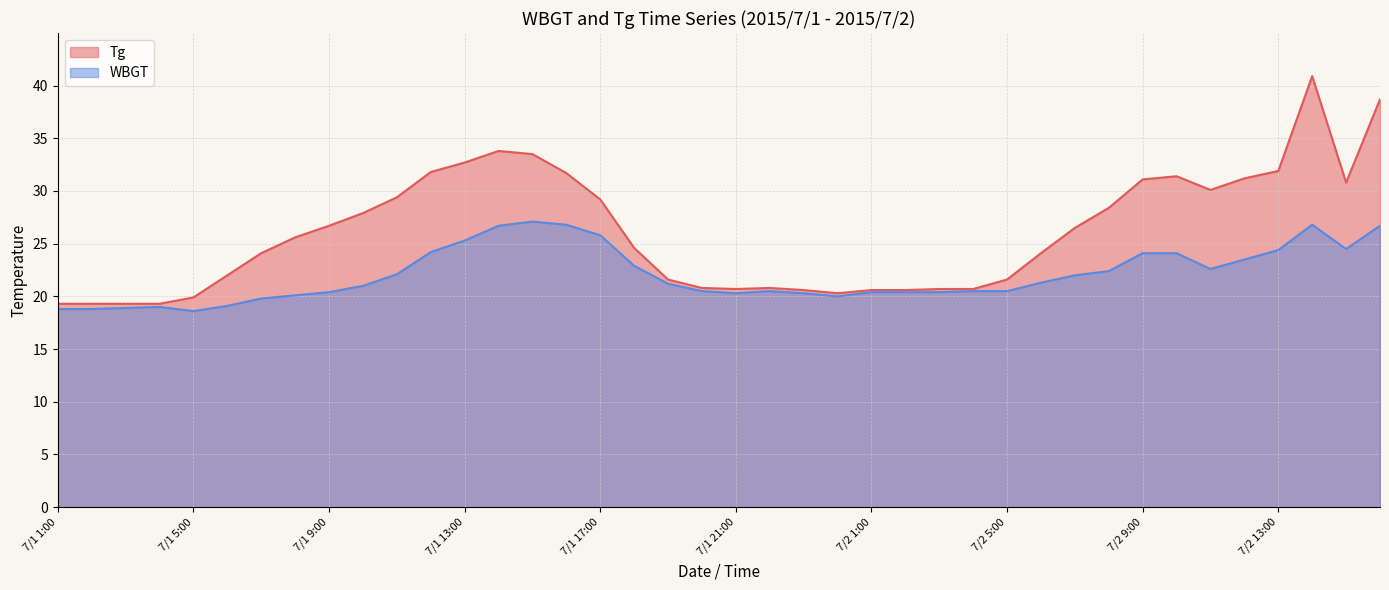

What are all the series names shown in the legend?

Tg, WBGT